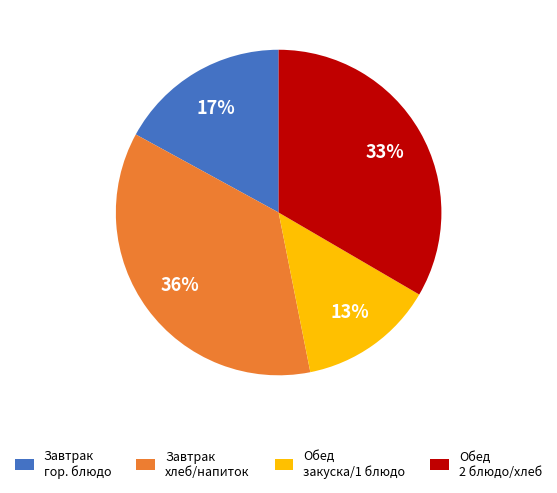

To the nearest percent, what is the difference between the largest and smallest slice percentages?

23%